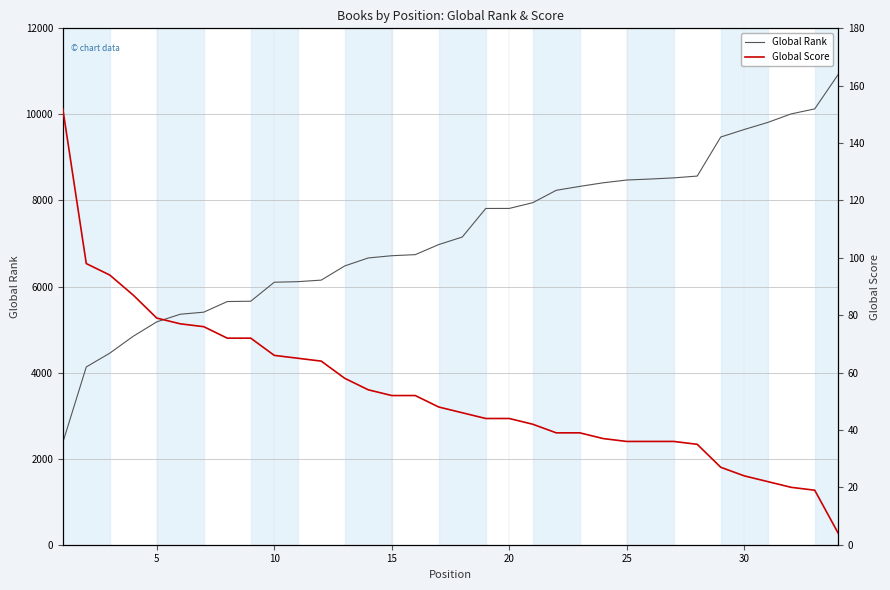

Count the number of categories in the chart.

34